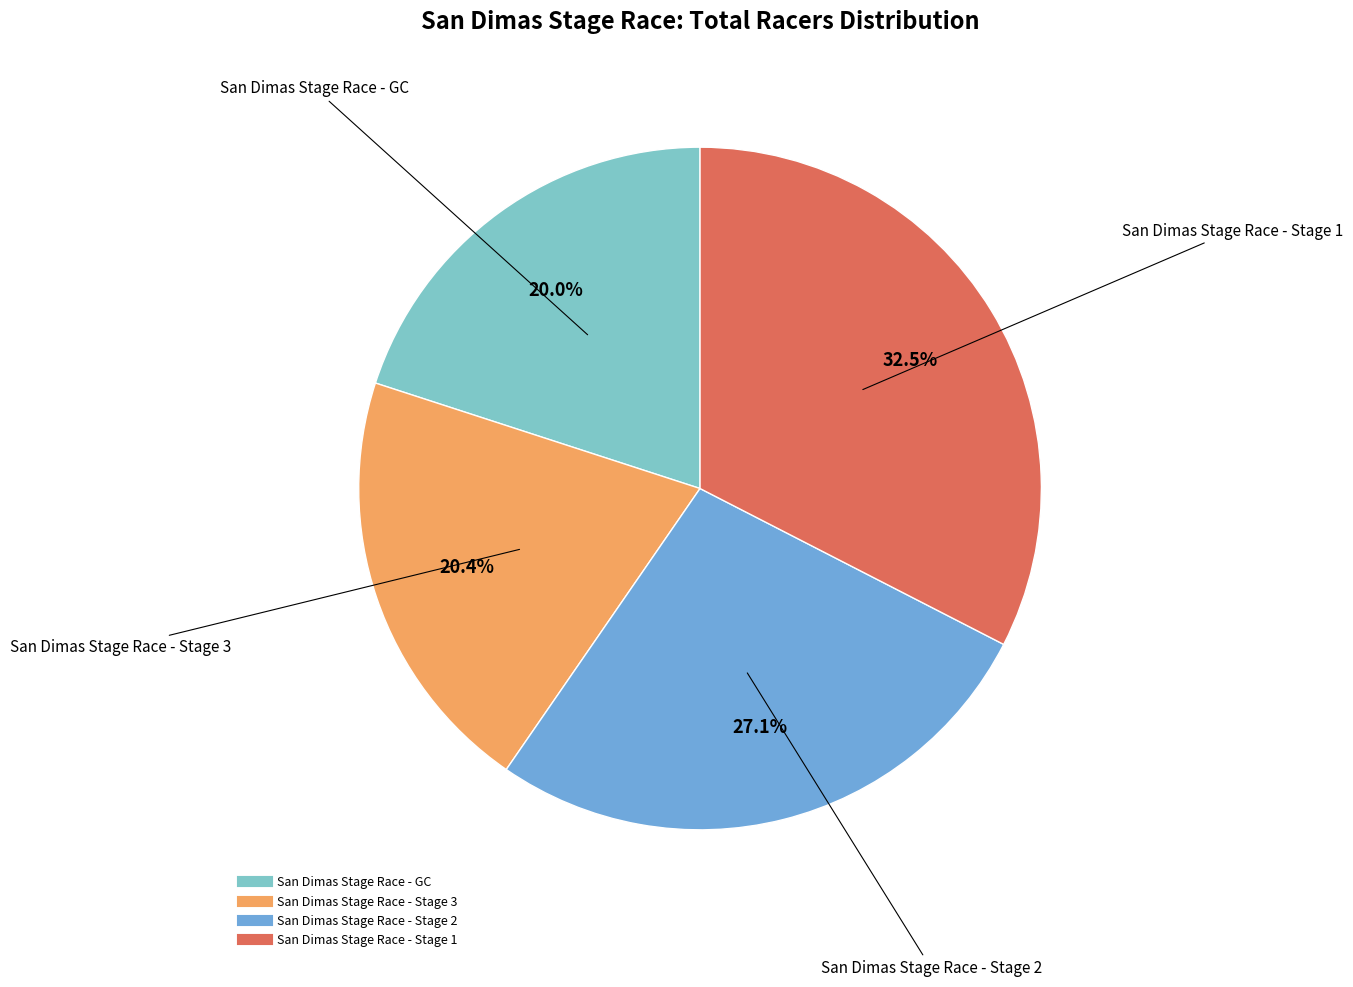

Does San Dimas Stage Race - GC account for over 50% of the chart?

No